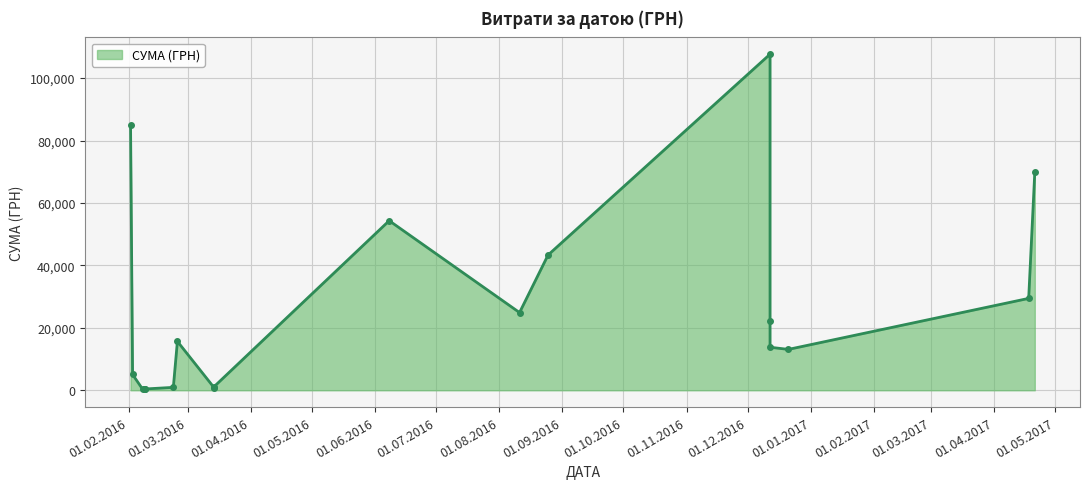

How many series are shown in this chart?

1